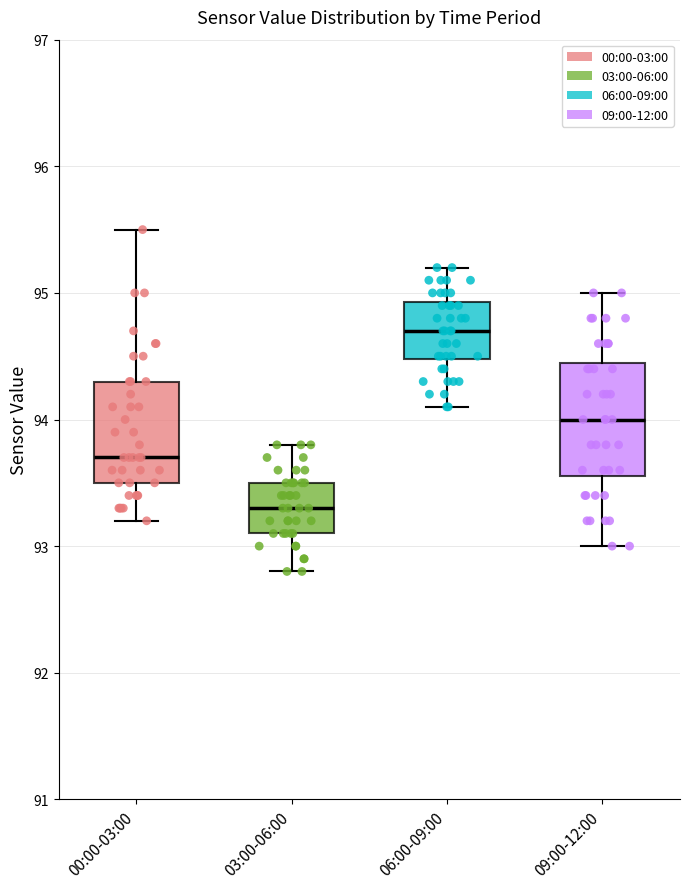

Which box's median line is the highest?

06:00-09:00